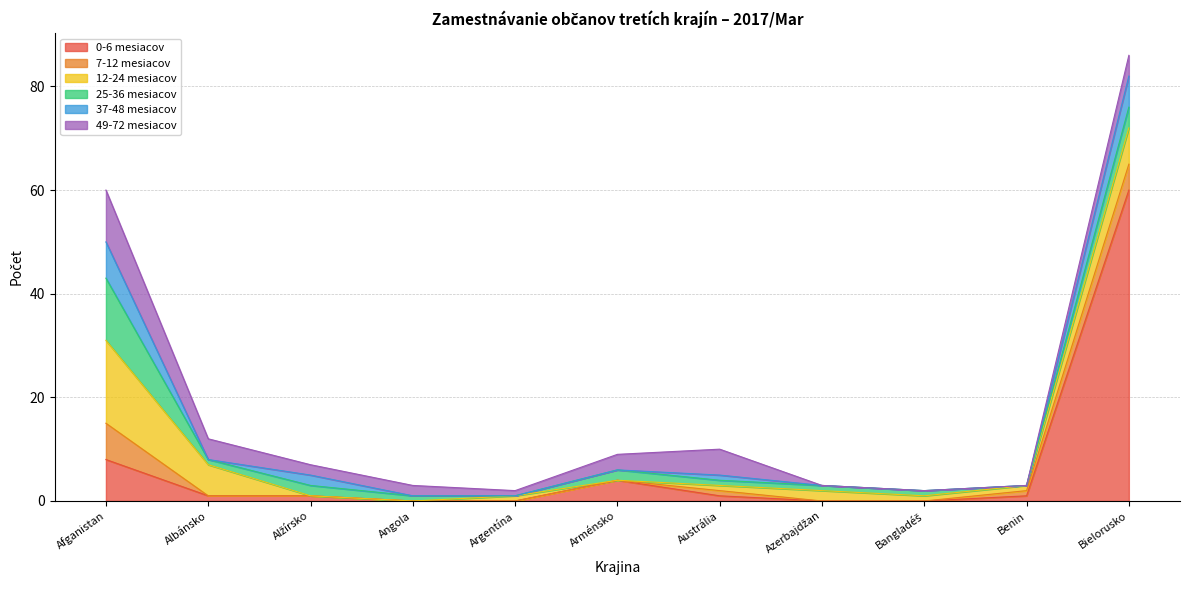

Which category has the highest value in the 0-6 mesiacov series?

Bielorusko